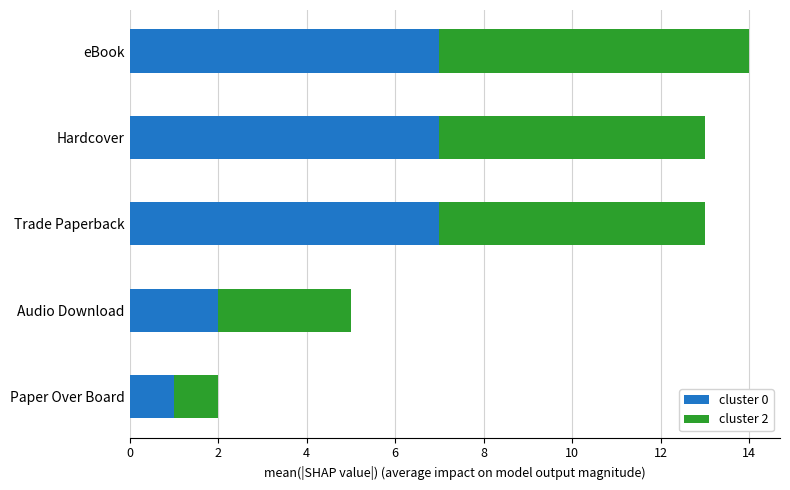

What is the difference between the maximum and minimum values in the cluster 0 series?

6